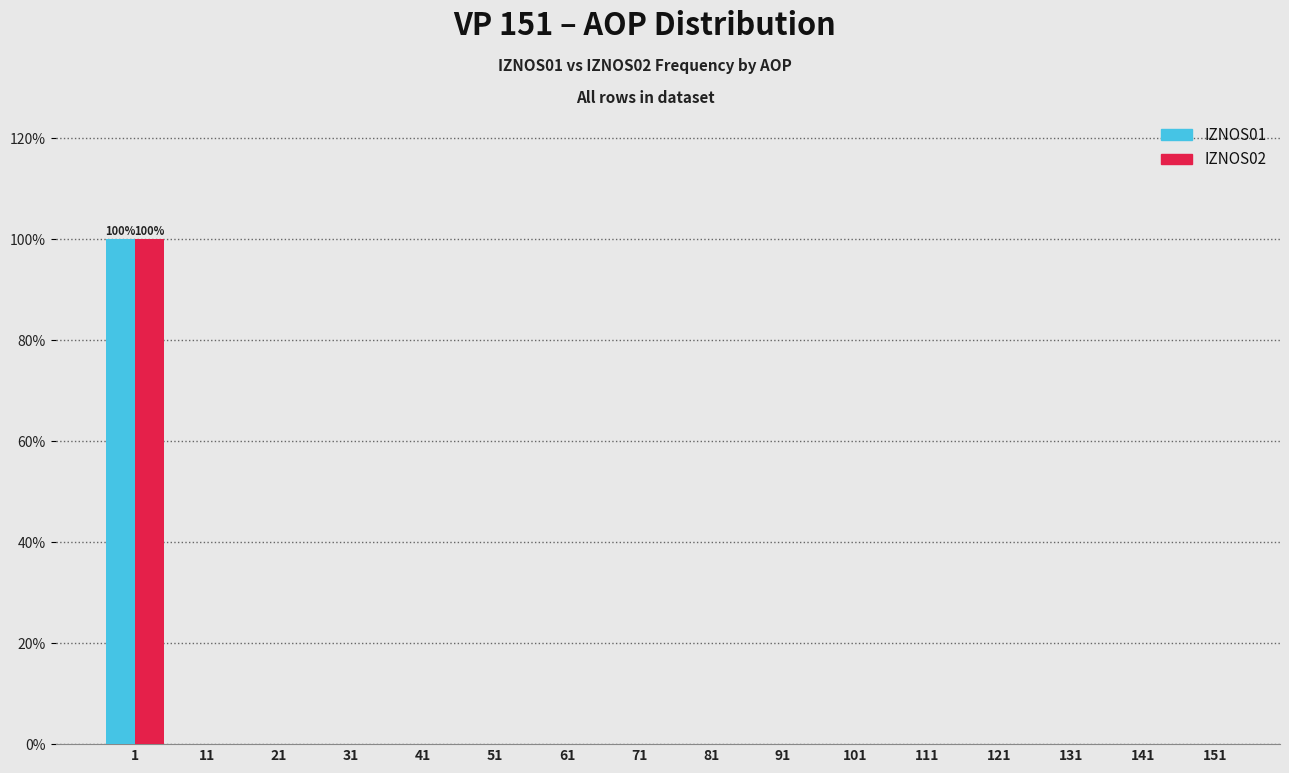

What is the highest value of the IZNOS02 series?

100